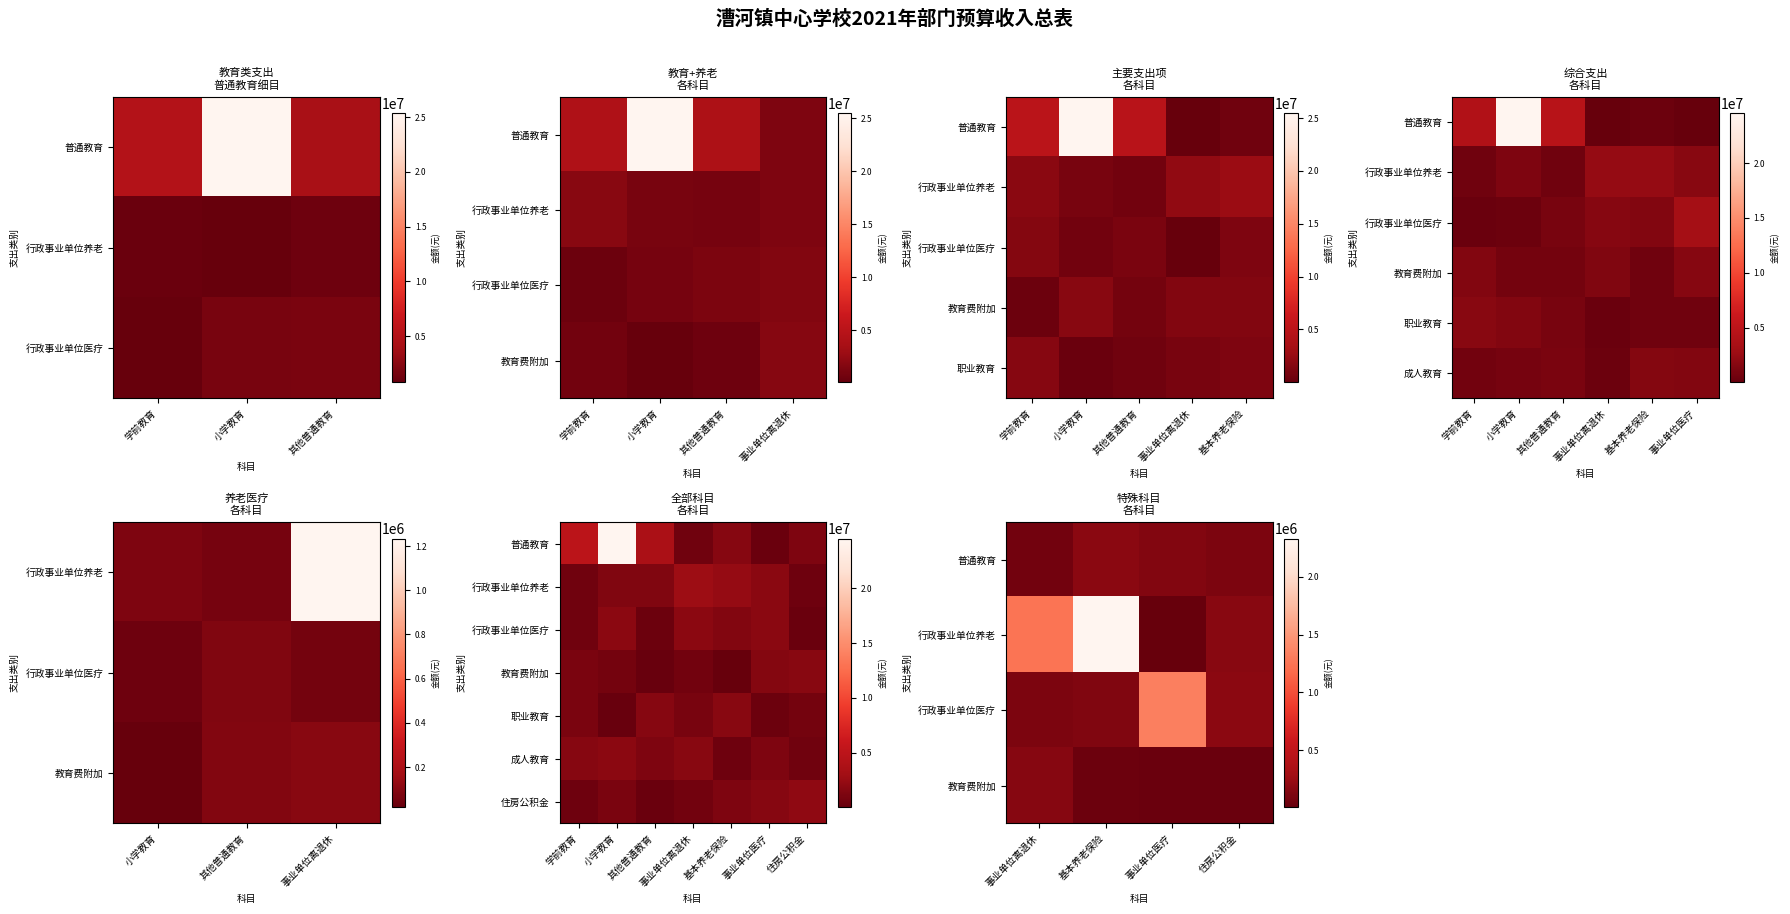

Between 3 and 5, which series saw the biggest shift?

学前教育